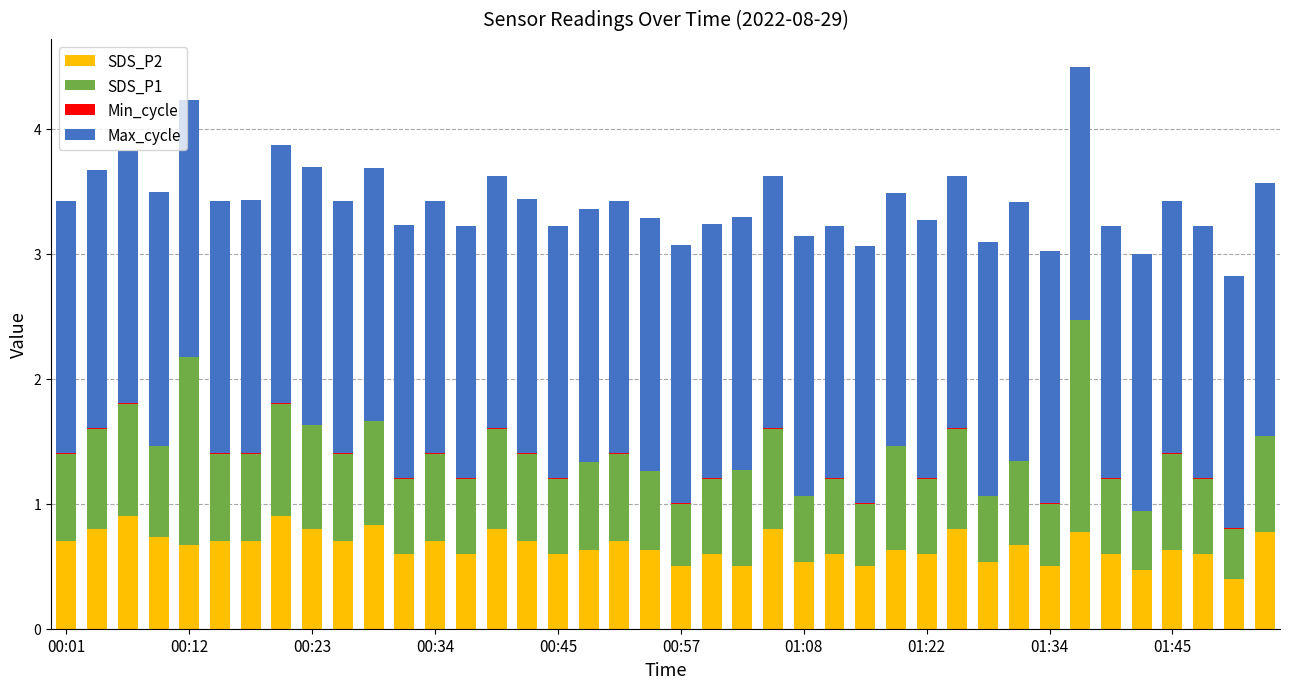

Are the bars grouped side by side (vs. stacked)?

No